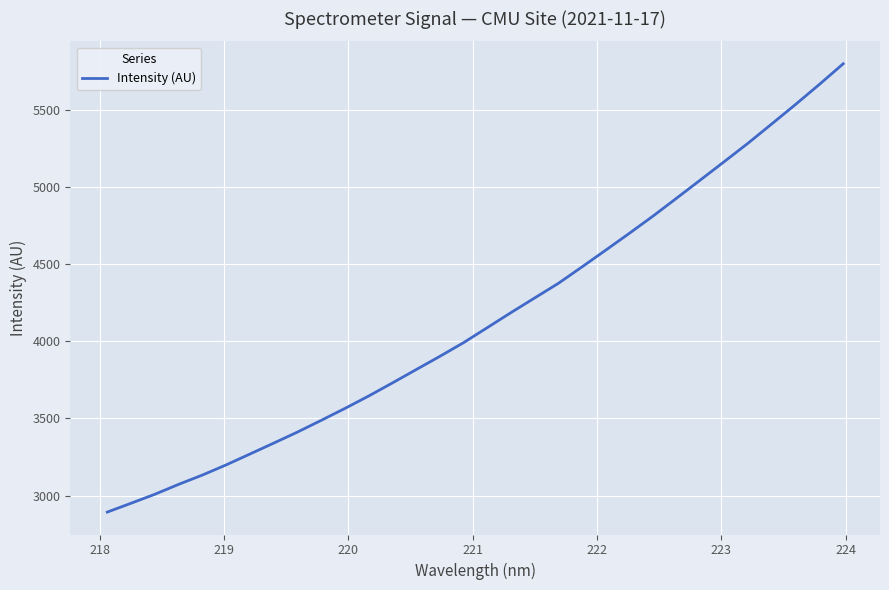

What is the maximum value shown in the chart?

5799.3